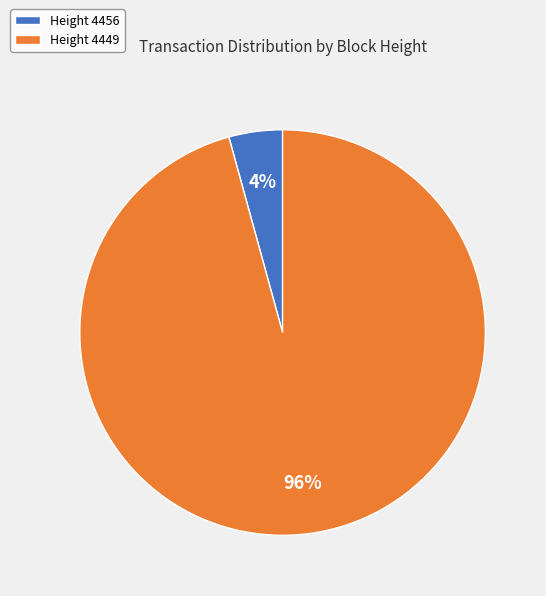

What percentage is the Height 4449 slice, to the nearest percent?

96%